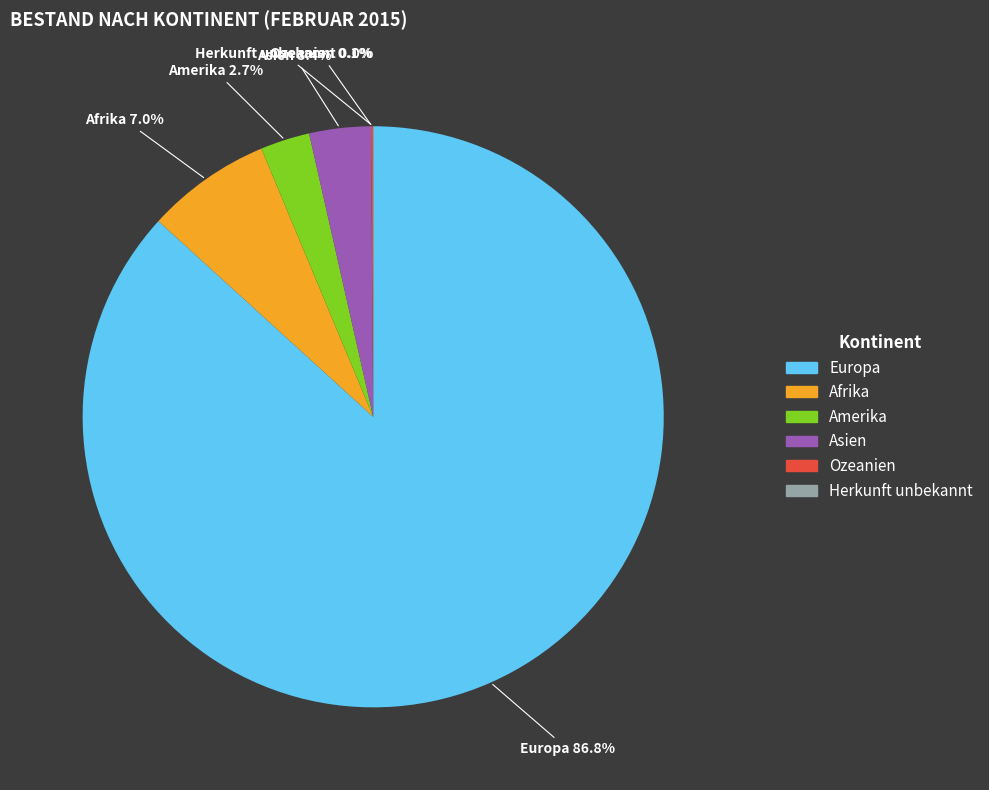

Which category has the biggest portion of the pie?

Europa